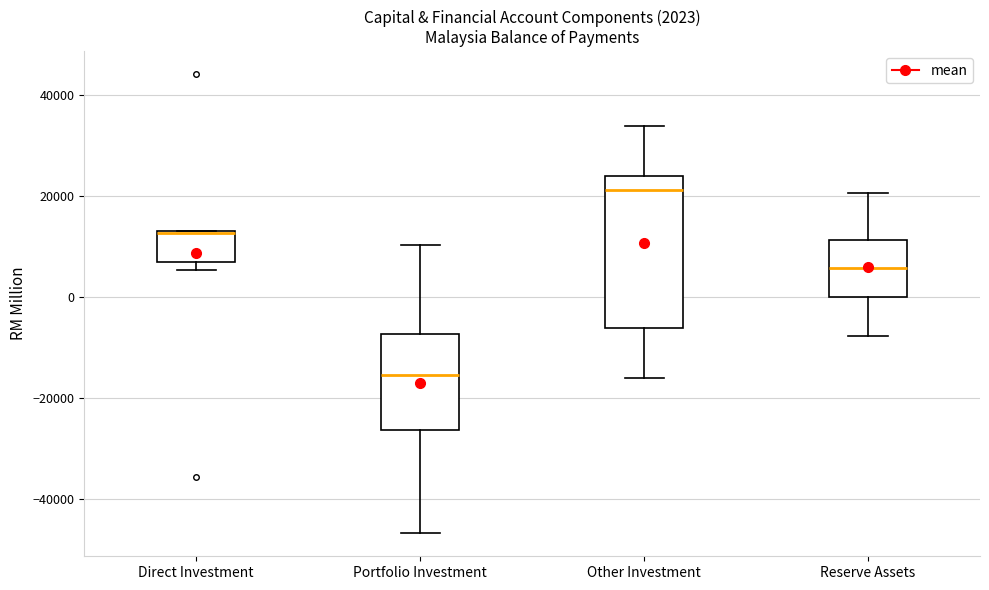

Which box has the highest median line?

Other Investment